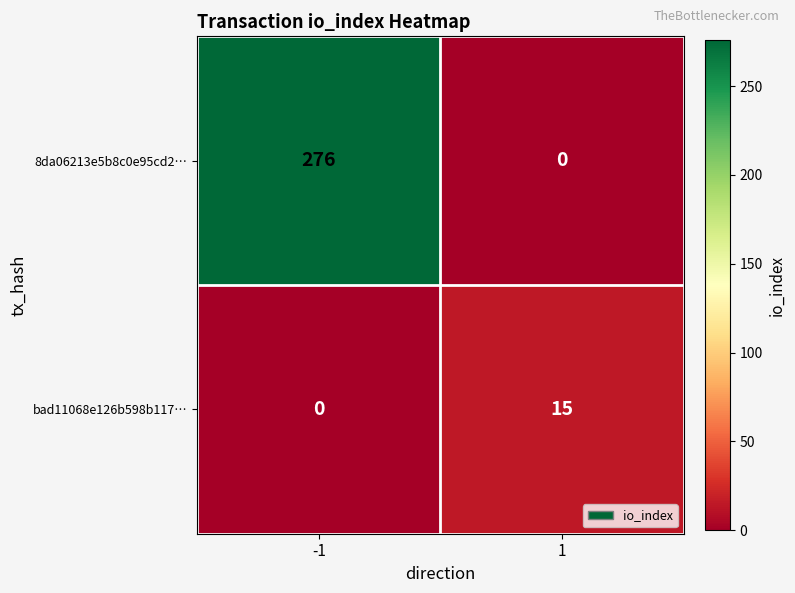

Is it true that bad11068e126b598b117… equals 22 at 1?

False